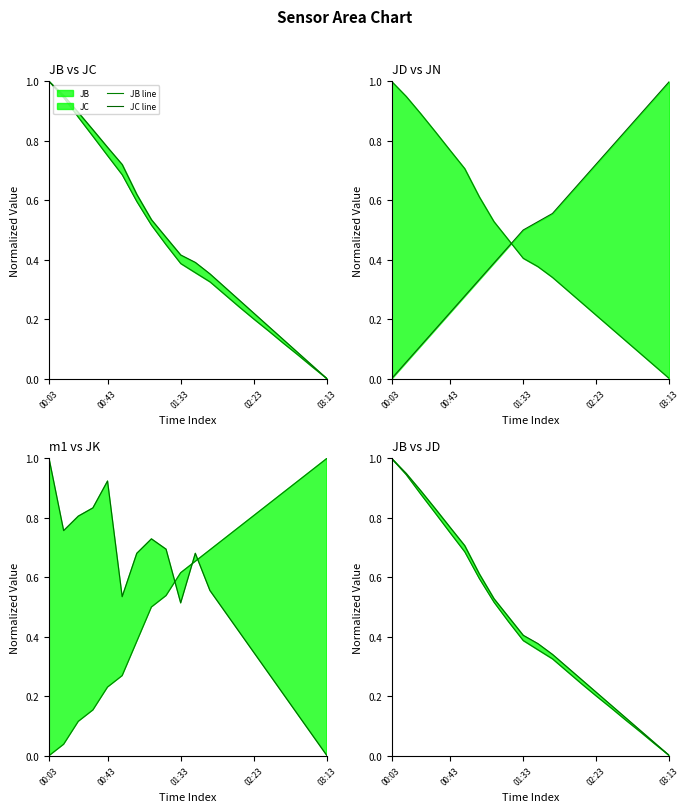

What is the value of the m1 line point at the 11th from the left?

0.7